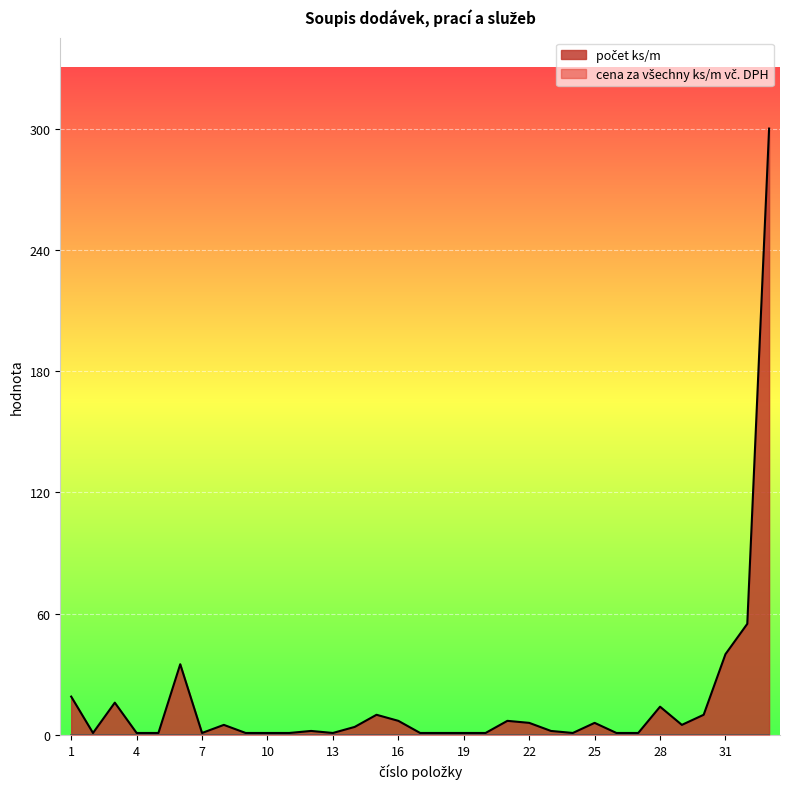

The chart shows a value of 1 at 18. True or false?

True